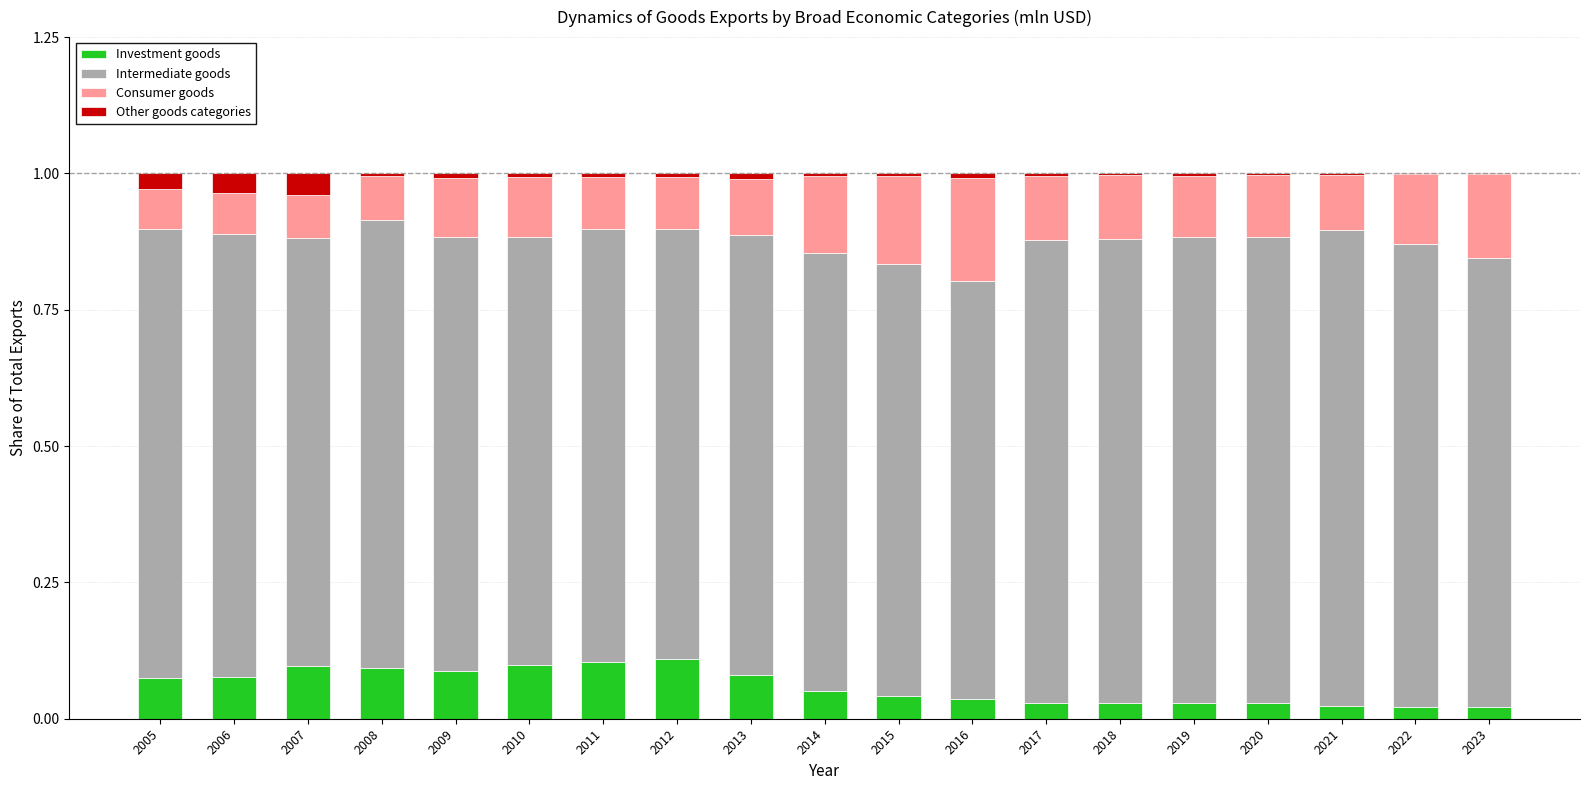

What is the total value across all series at 2005?

1.0